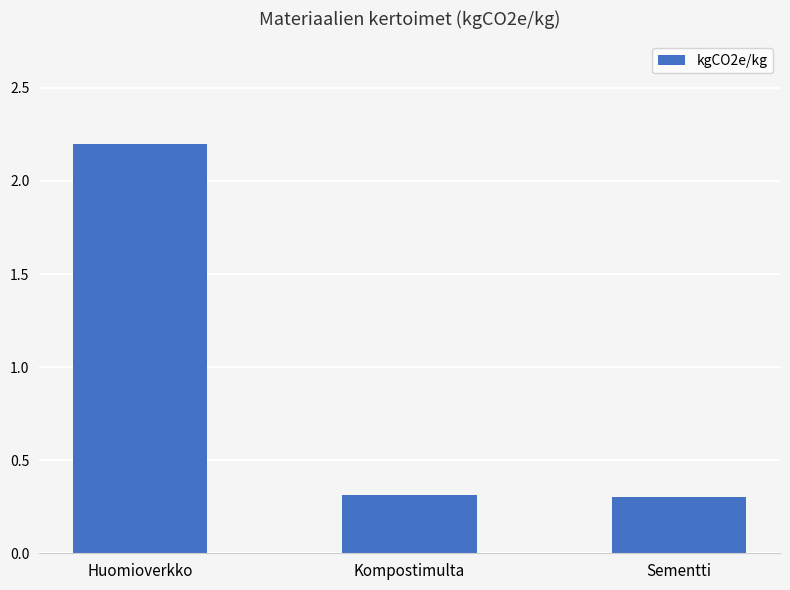

Reading left to right, list all the values displayed in this chart.

2.2	0.3	0.3